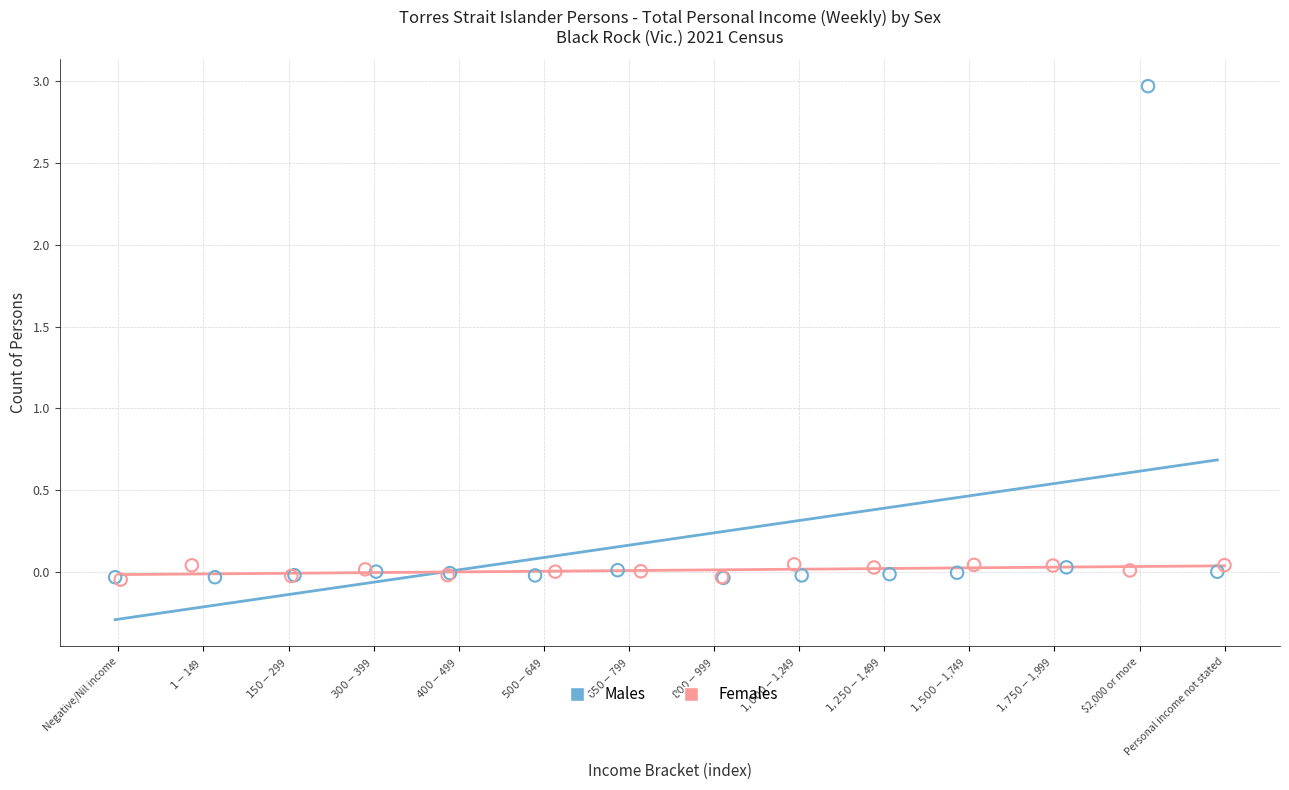

What are all the series names shown in the legend?

Males, Females